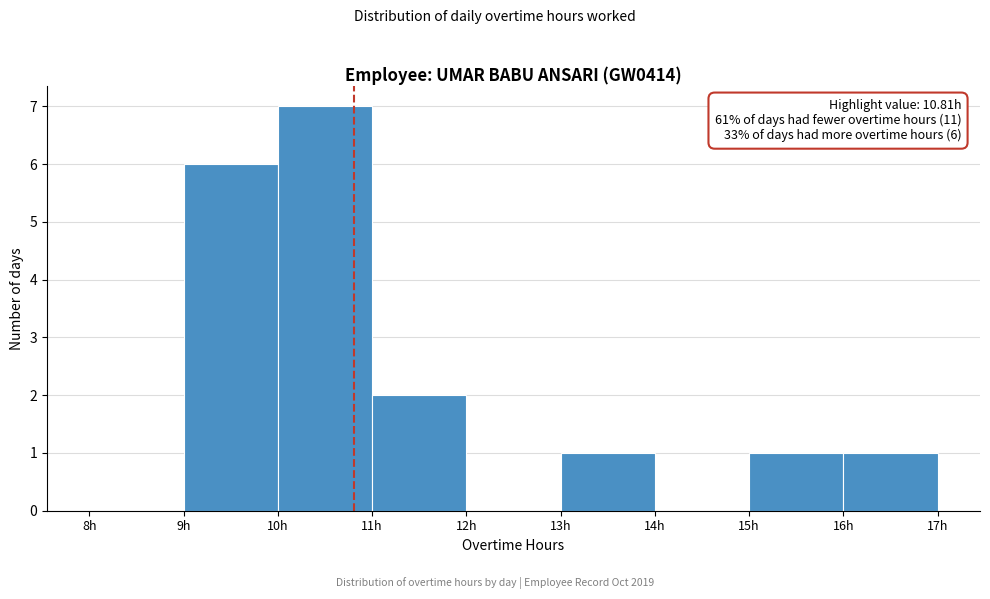

Over which range of the x-axis is the bar tallest?

10 to 11